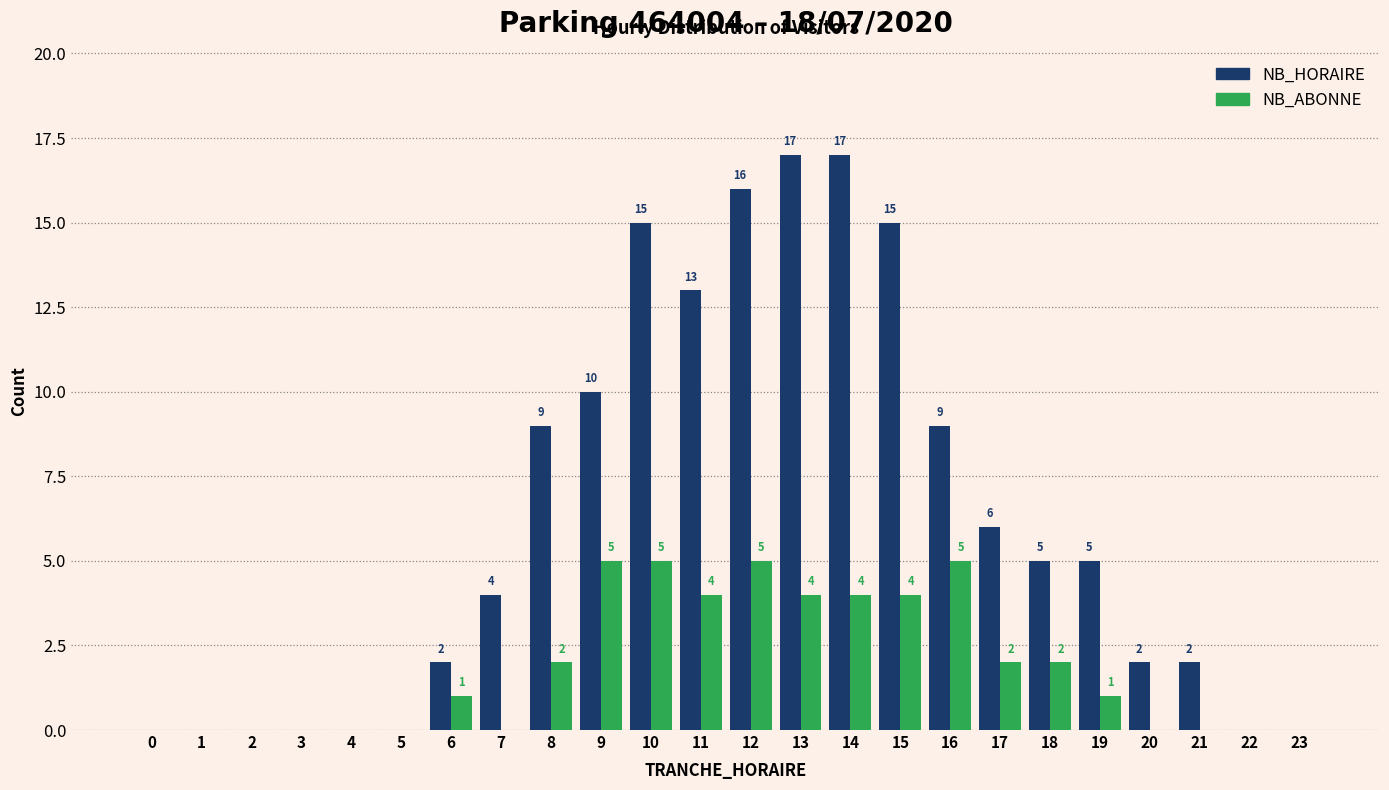

Reading left to right, transcribe all the data shown in this chart.

NB_HORAIRE: 0=0	1=0	2=0	3=0	4=0	5=0	6=2	7=4	8=9	9=10	10=15	11=13	12=16	13=17	14=17	15=15	16=9	17=6	18=5	19=5	20=2	21=2	22=0	23=0
NB_ABONNE: 0=0	1=0	2=0	3=0	4=0	5=0	6=1	7=0	8=2	9=5	10=5	11=4	12=5	13=4	14=4	15=4	16=5	17=2	18=2	19=1	20=0	21=0	22=0	23=0